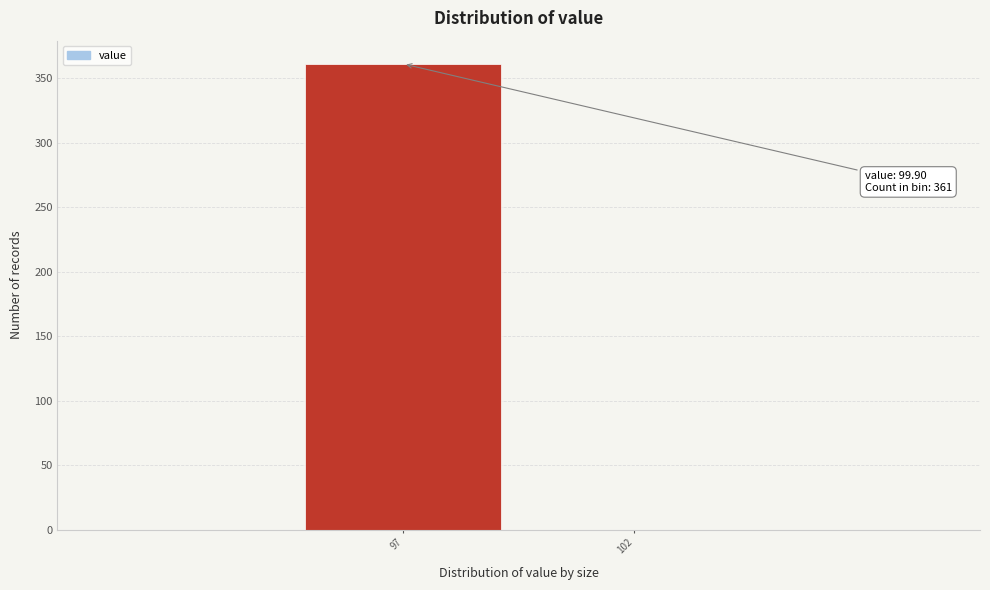

Reading right to left, what are all the values shown in this chart?

102=0	97=361